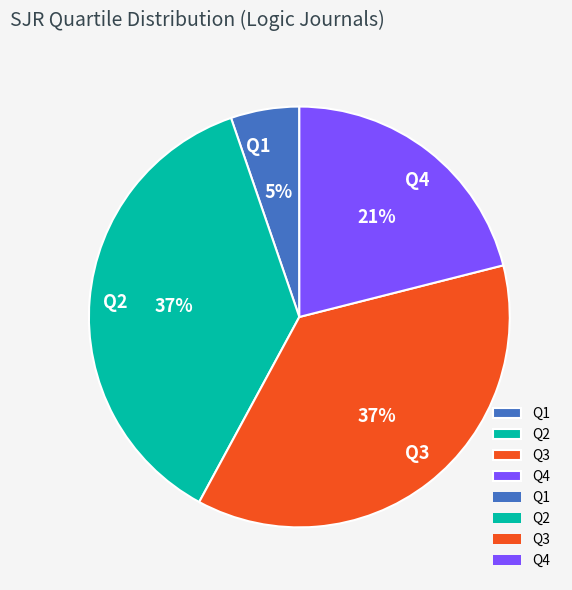

How many segments does this pie chart have?

4